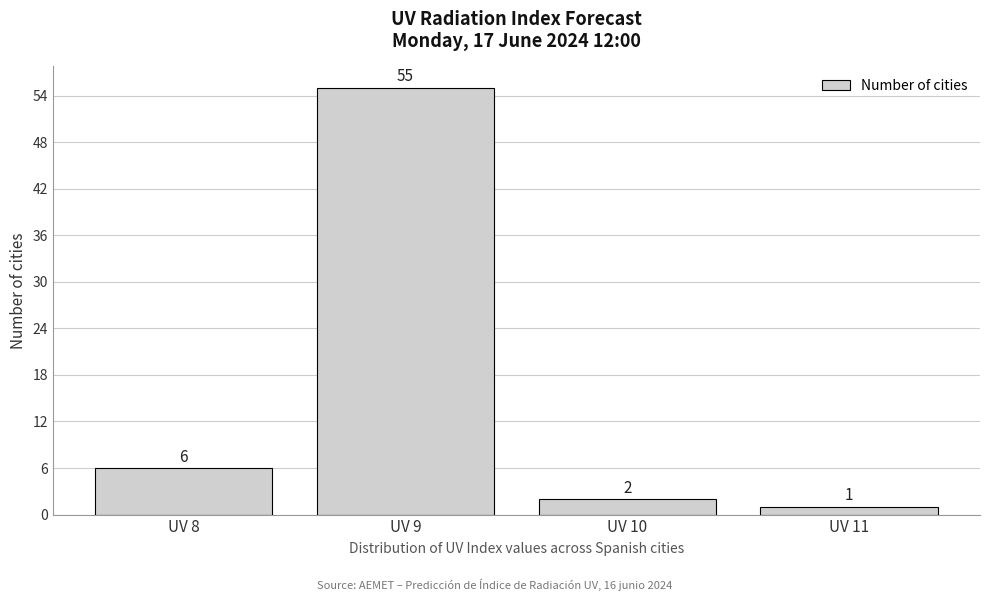

Reading left to right, transcribe this chart: for each bar, give the range it covers on the x-axis and its height.

7.5 to 8.5: 6
8.5 to 9.5: 55
9.5 to 10.5: 2
10.5 to 11.5: 1